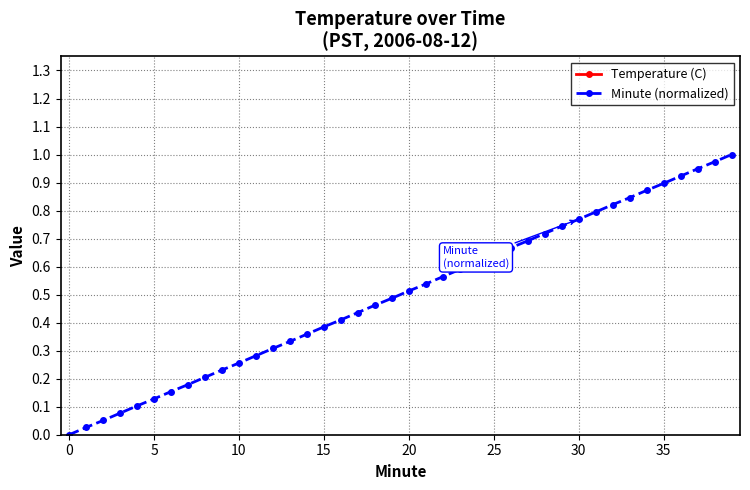

How many data points does each series have?

40